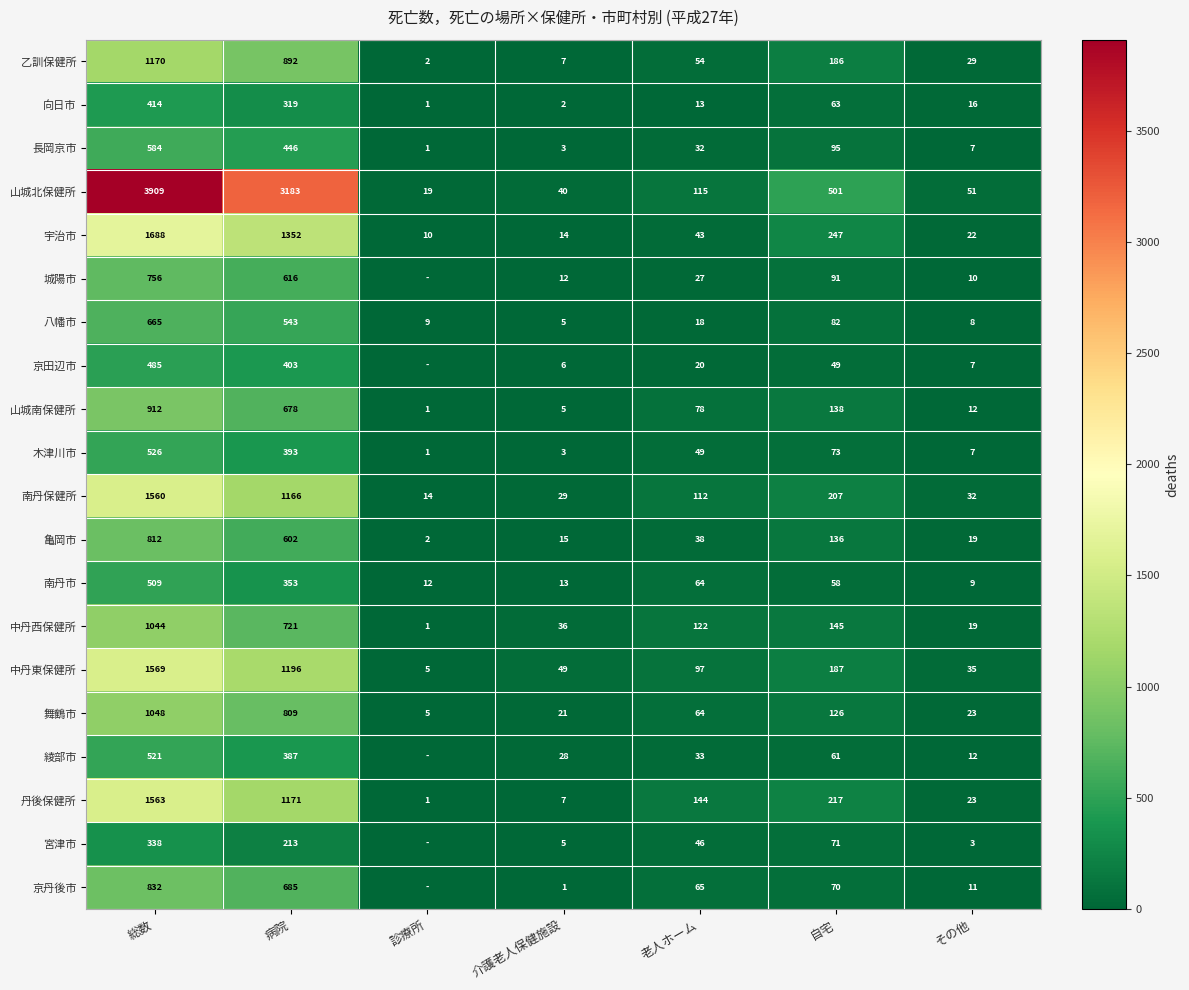

What is the total value across all series at 自宅?

2803